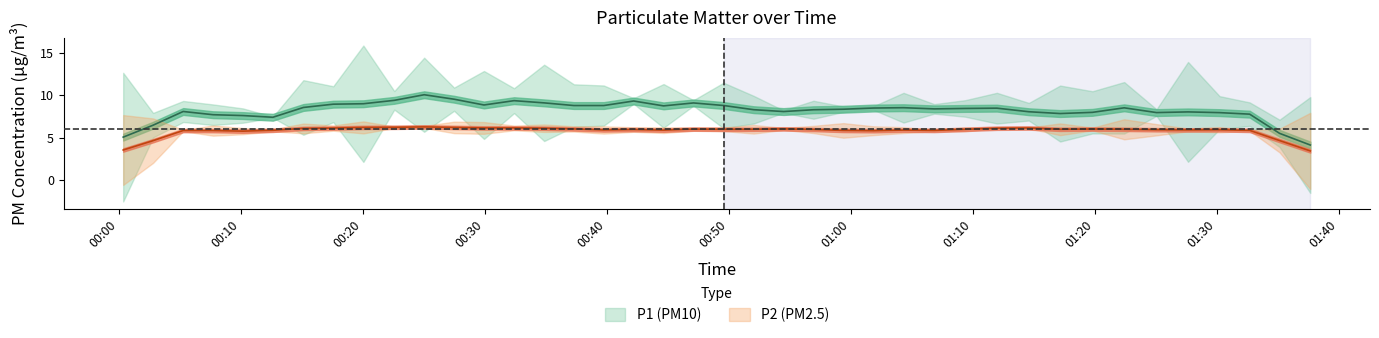

What is the maximum value for P2?

6.6